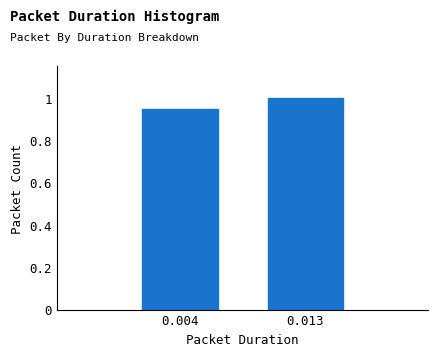

What is the value of the 2nd bar from the left?

1.0